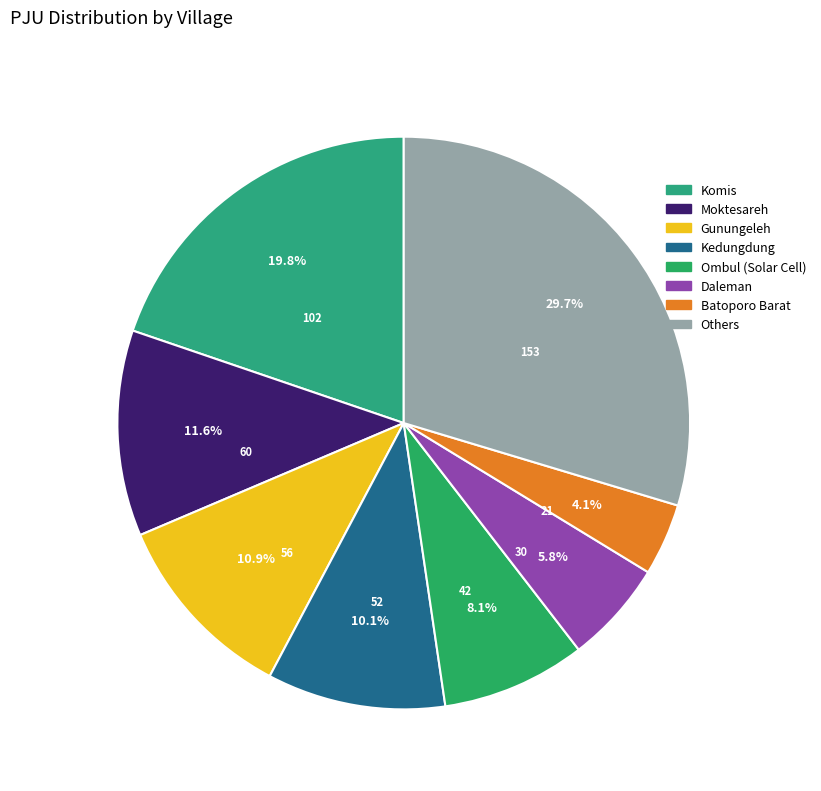

To the nearest percent, what is the average slice percentage?

12%